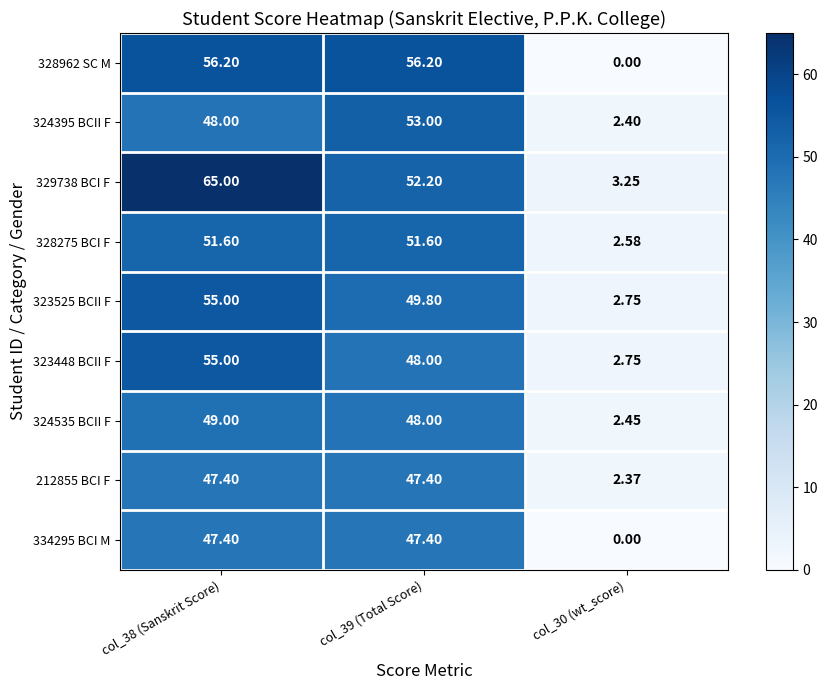

How many data points in 323448 BCII F are less than 48?

1